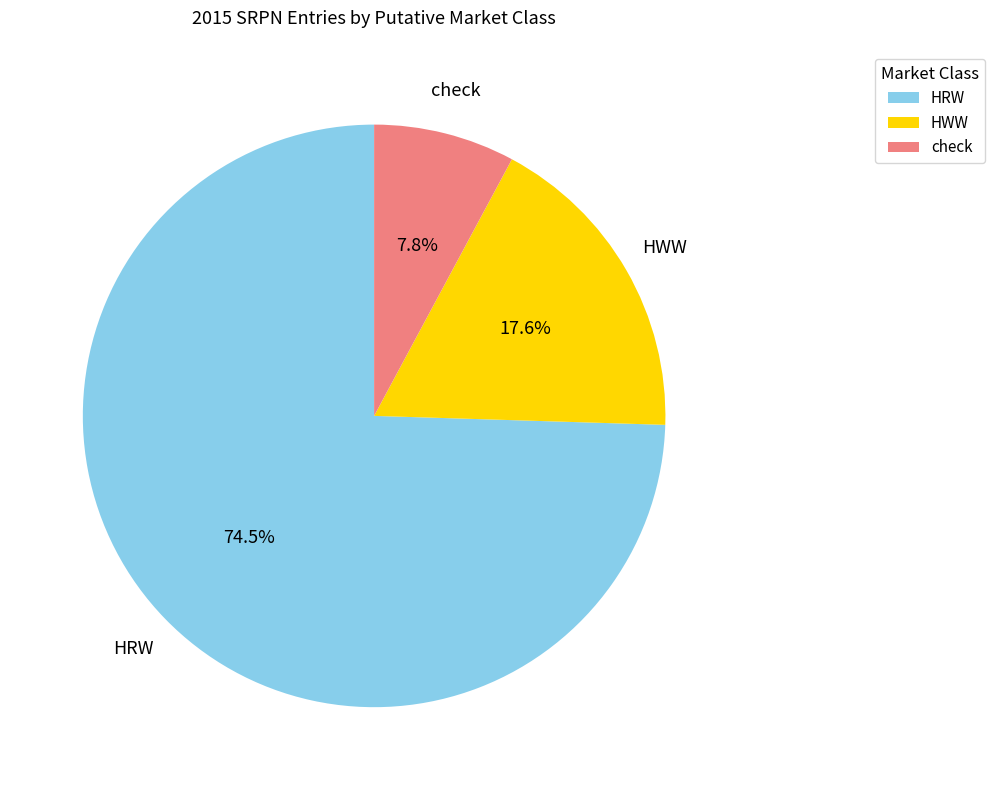

To the nearest percent, what is the average slice percentage?

33%